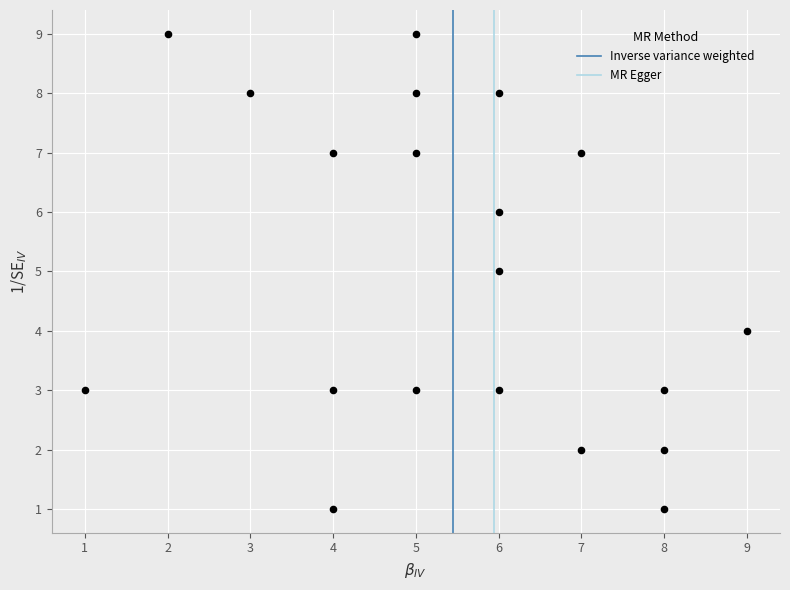

What is the range of X values (max minus min)?

8